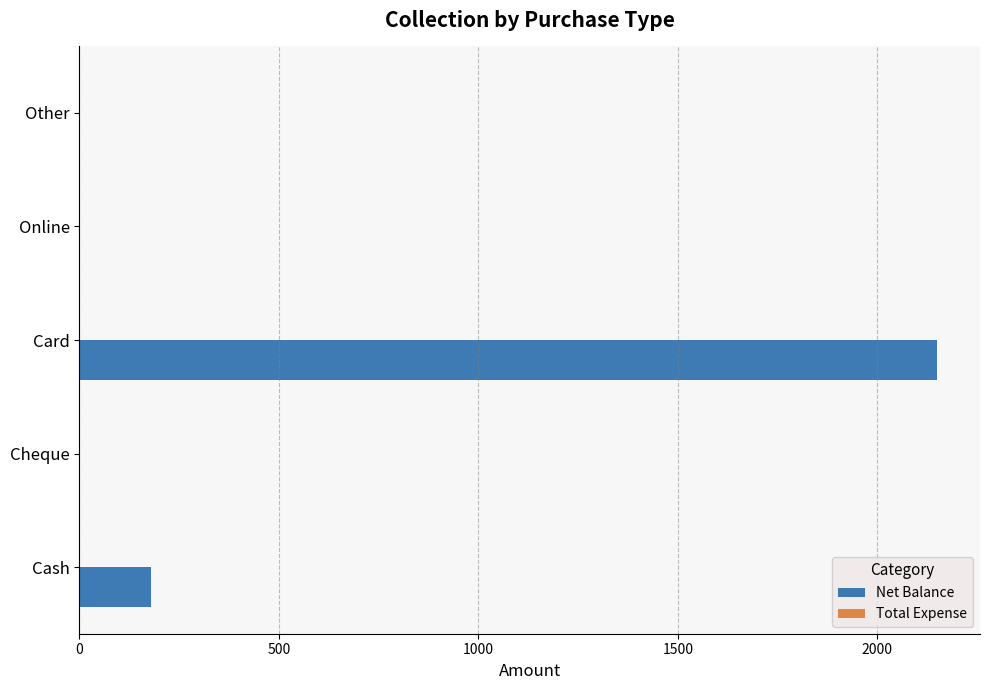

Reading bottom to top, list all the values displayed in this chart.

Cash=180	Cheque=0	Card=2150	Online=0	Other=0